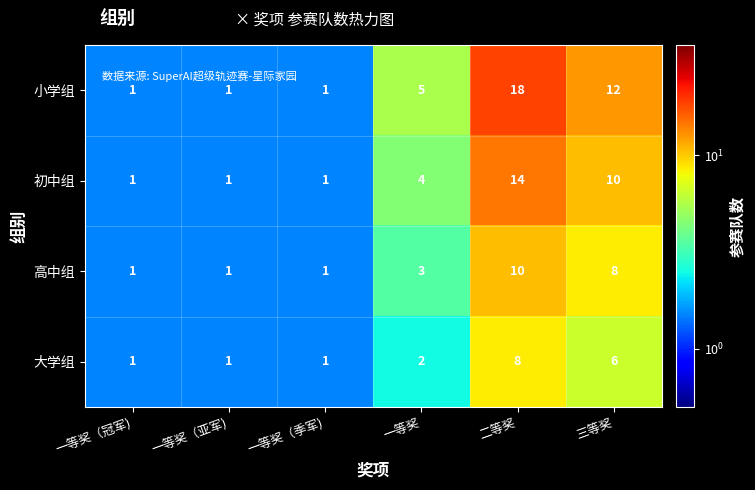

Count the 初中组 values in the range 1 to 10.

5